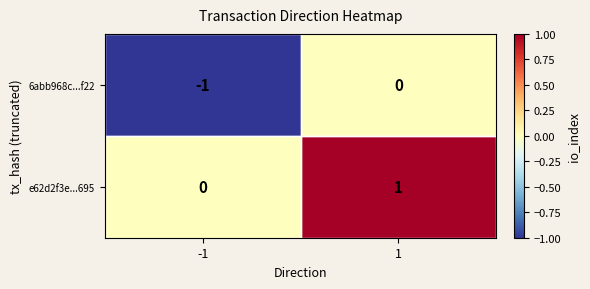

Is the value of 6abb968c...f22 at -1 greater than the value of e62d2f3e...695 at -1?

No